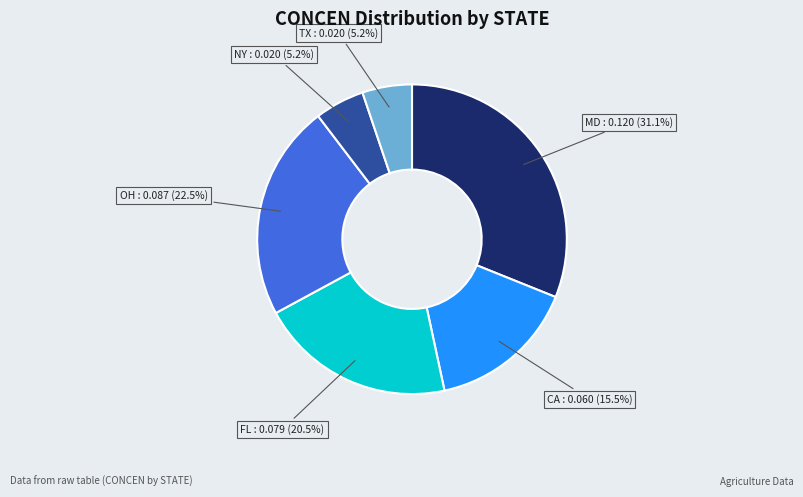

Is there any slice that represents more than half of the pie?

No